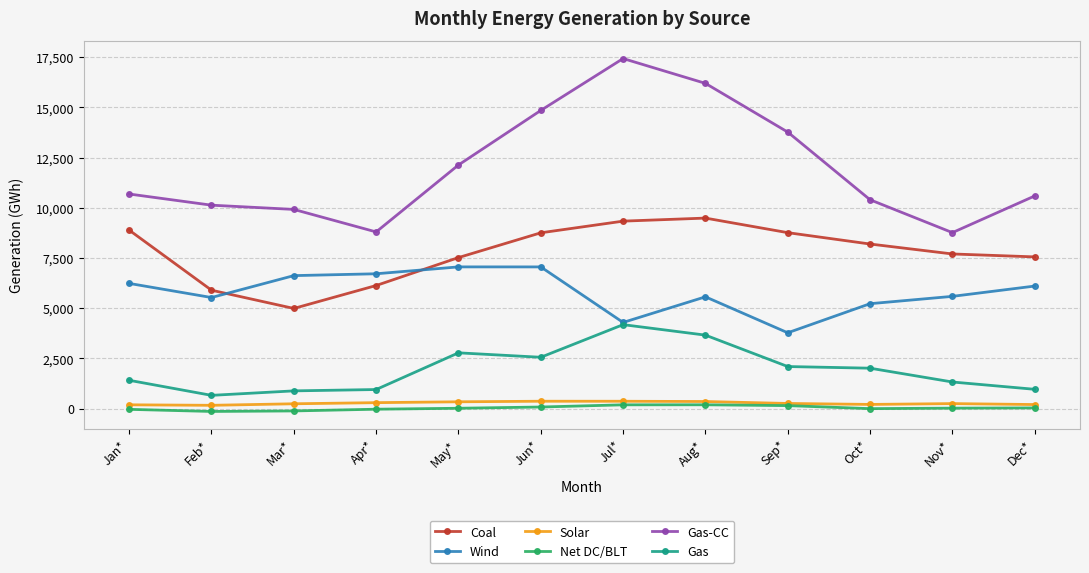

What is the smallest value displayed?

-141